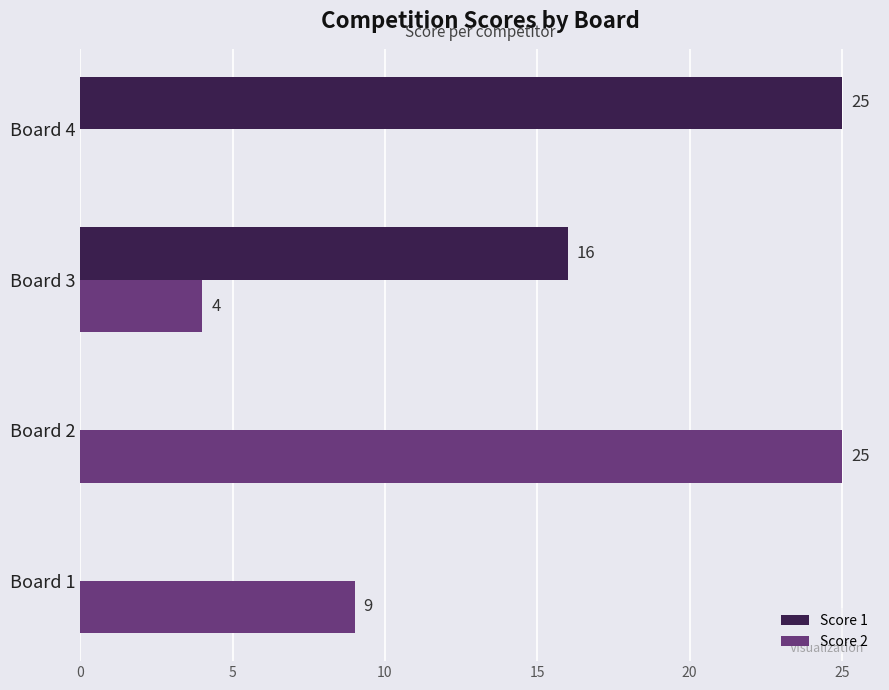

Which series has the largest total across all categories?

Score 1